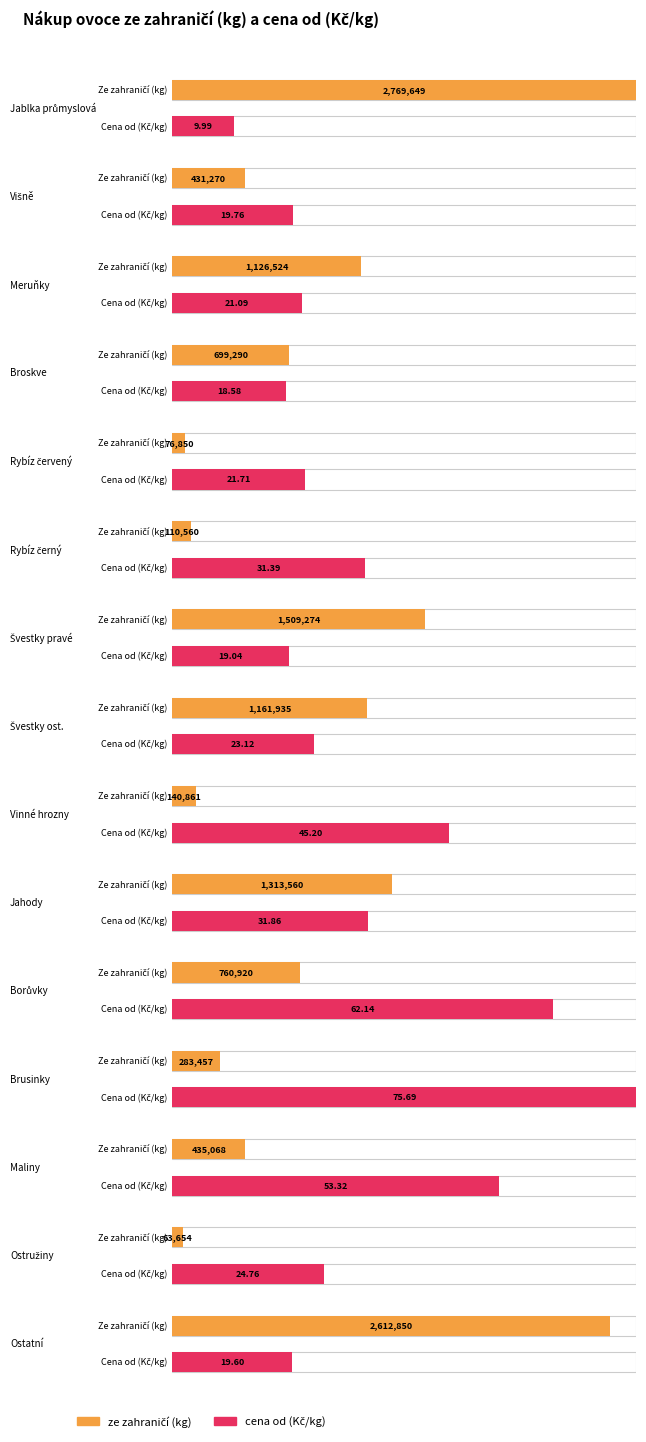

The cena od (Kč/kg) series shows 70.8 at Vinné hrozny. True or false?

False